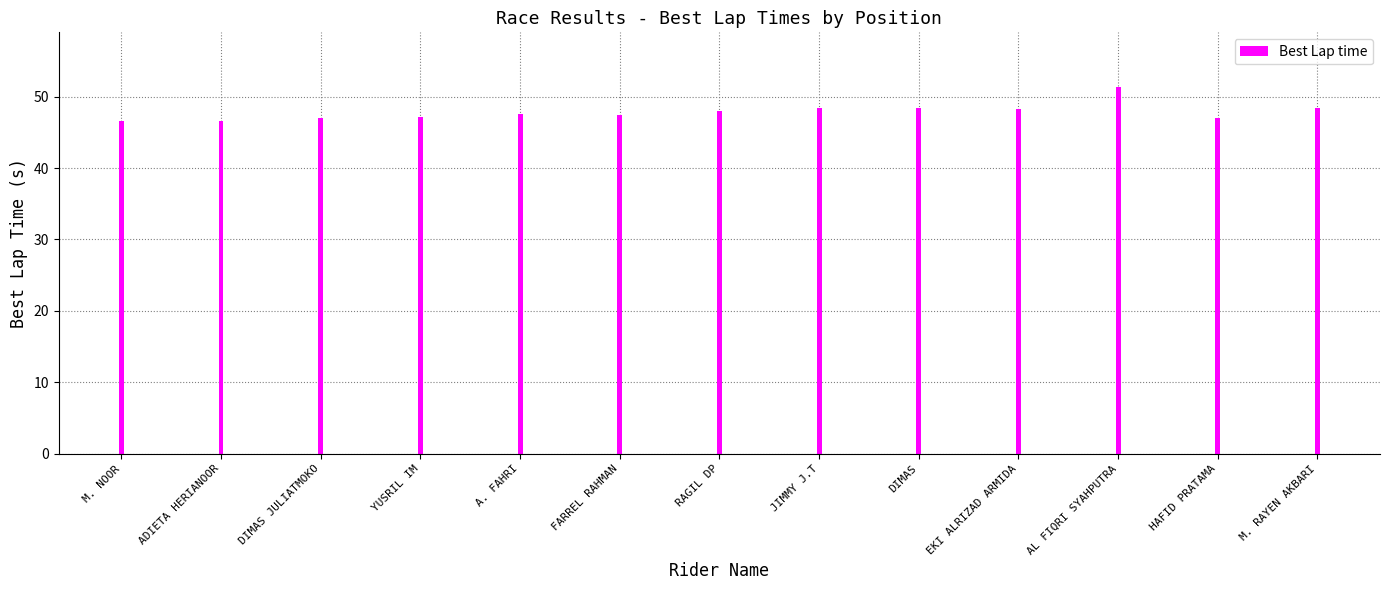

Read the value at FARREL RAHMAN.

47.4